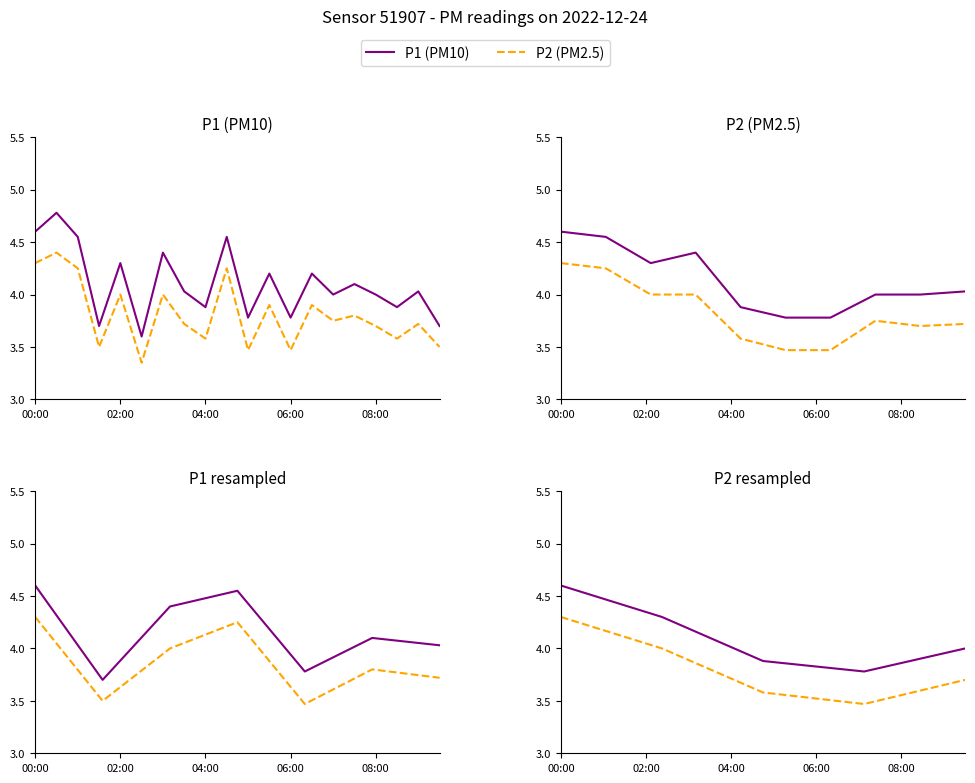

What position from the left is 06:00?

4